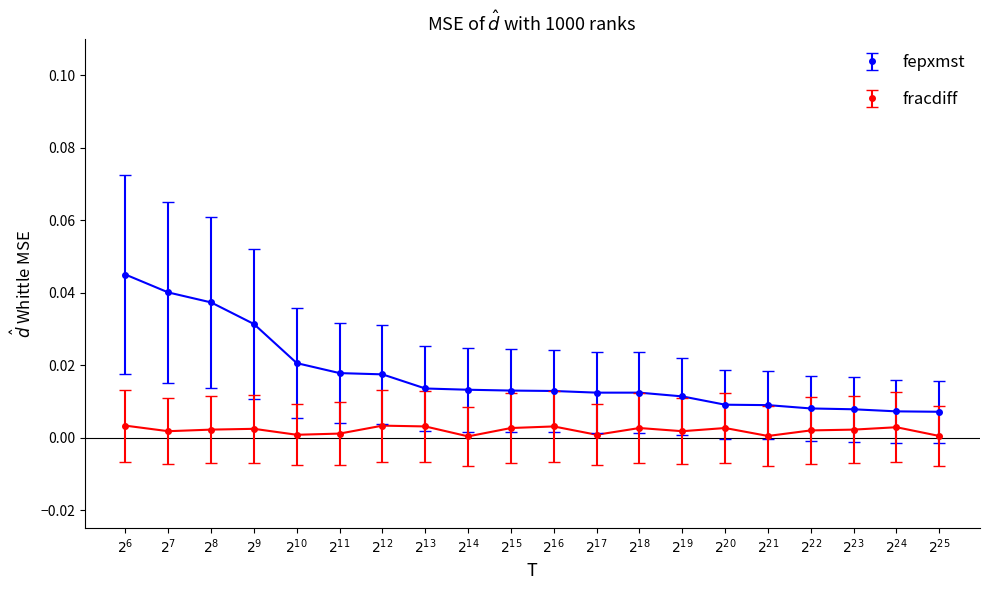

Which series has the largest total across all categories?

fepxmst